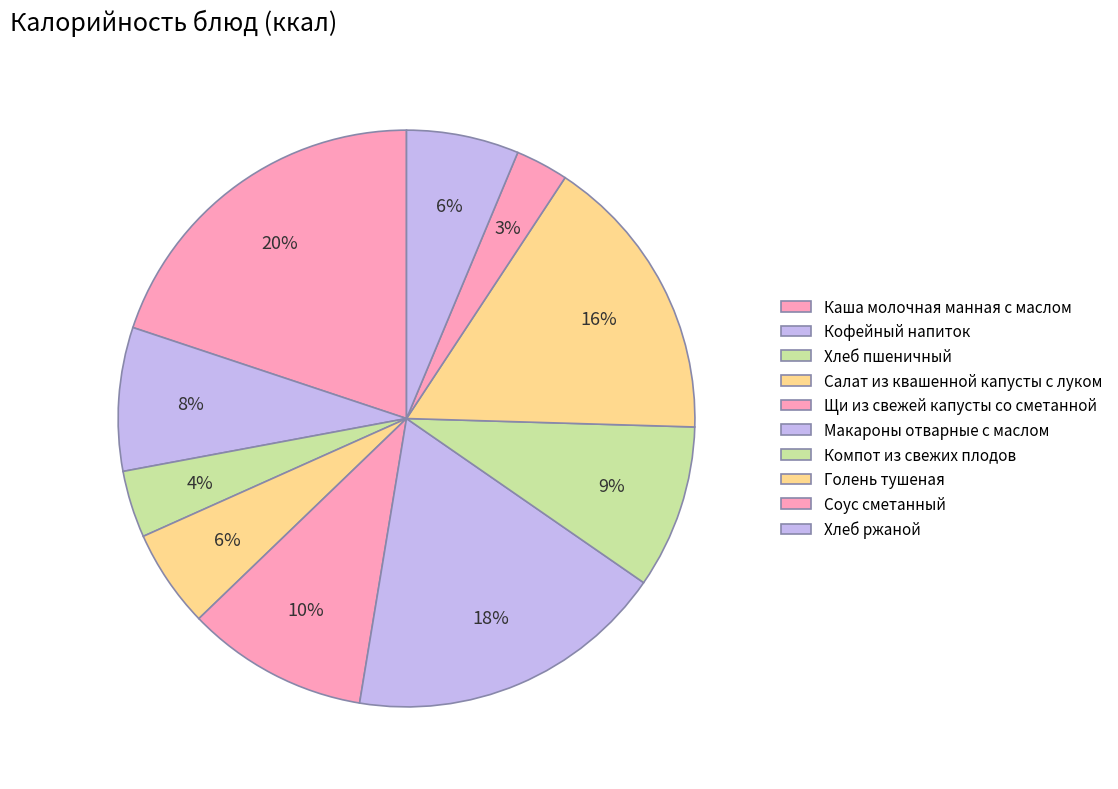

Is Компот из свежих плодов the majority of the pie?

No